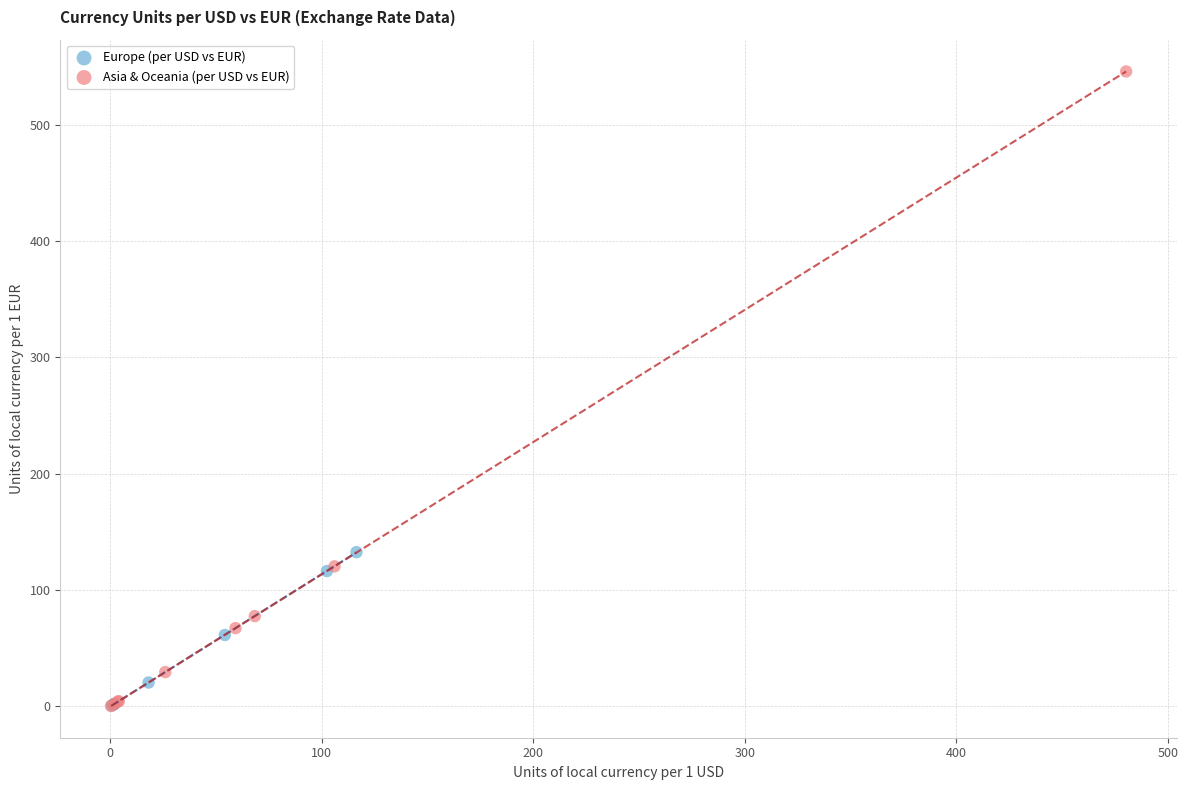

Which series has the widest spread of Y values?

Asia & Oceania (per USD vs EUR)